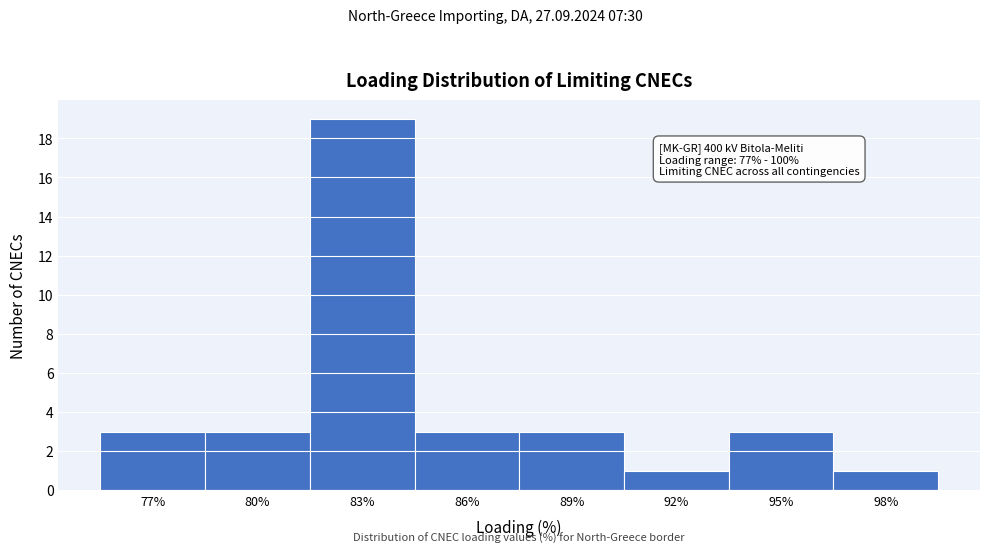

Reading right to left, list all the values displayed in this chart.

1	3	1	3	3	19	3	3